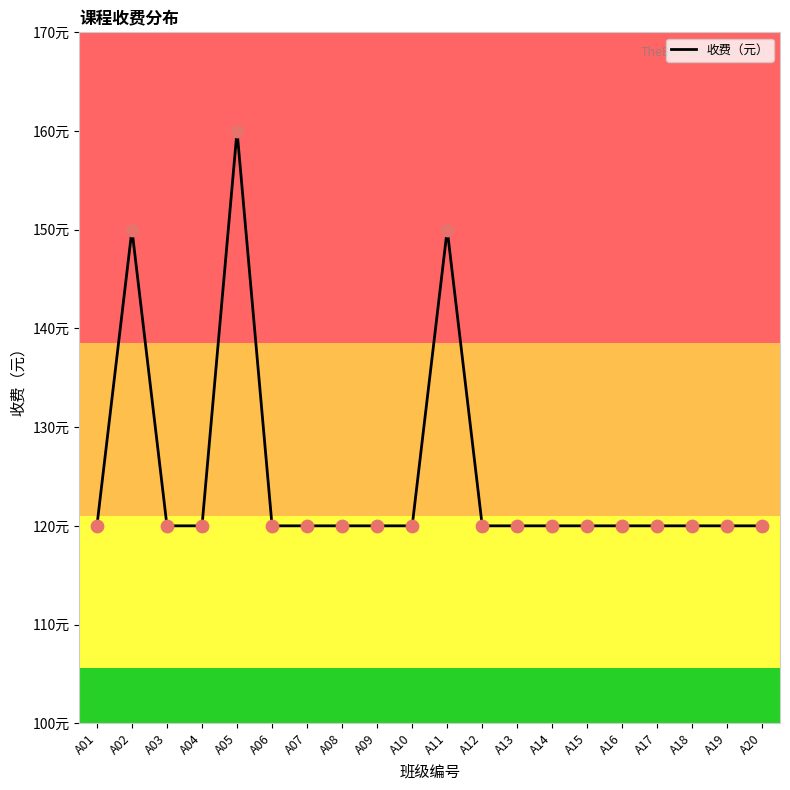

Is this an area chart (filled region under the line)?

No